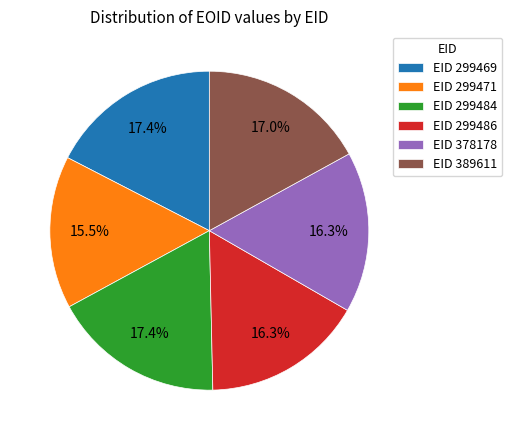

Between EID 299486 and EID 299471, which is larger?

EID 299486